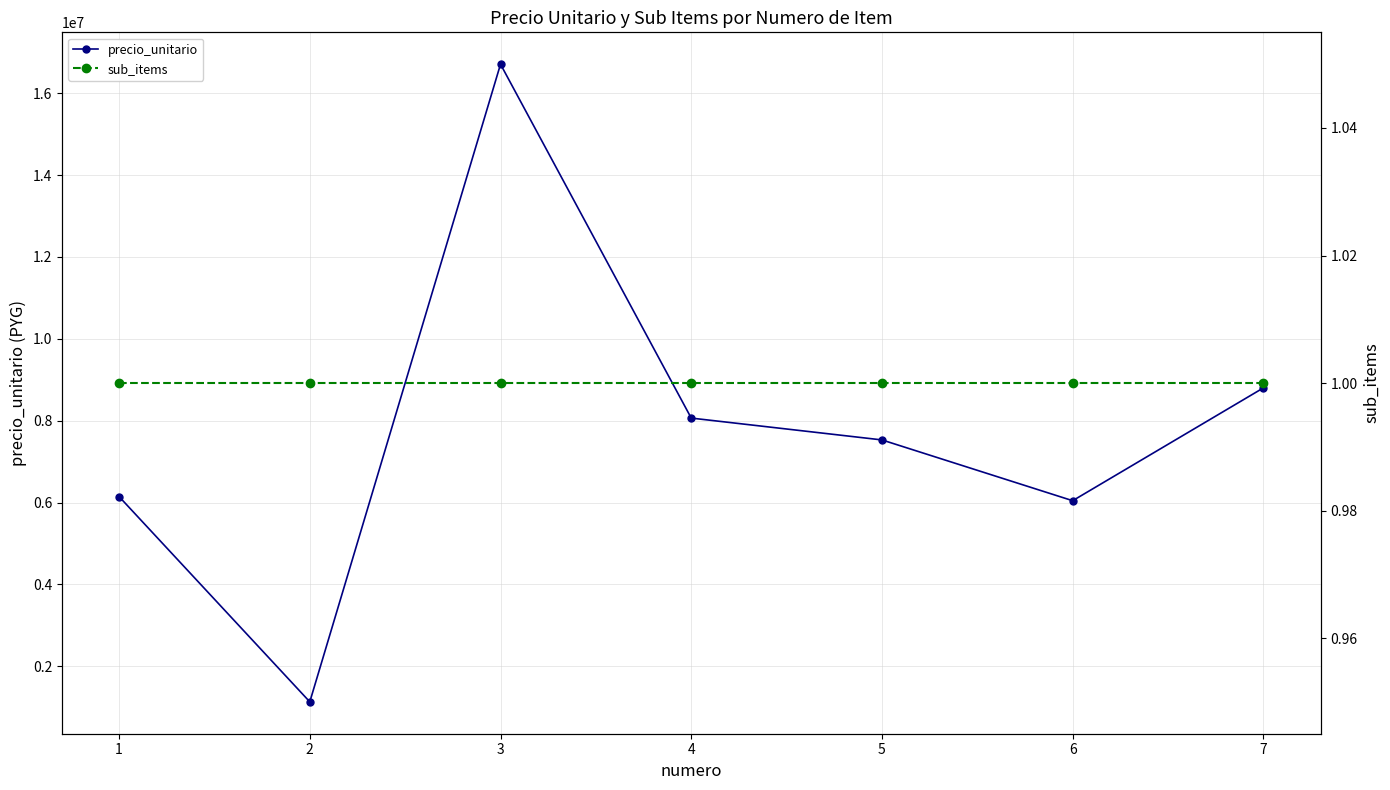

What is the minimum value shown in the chart?

1